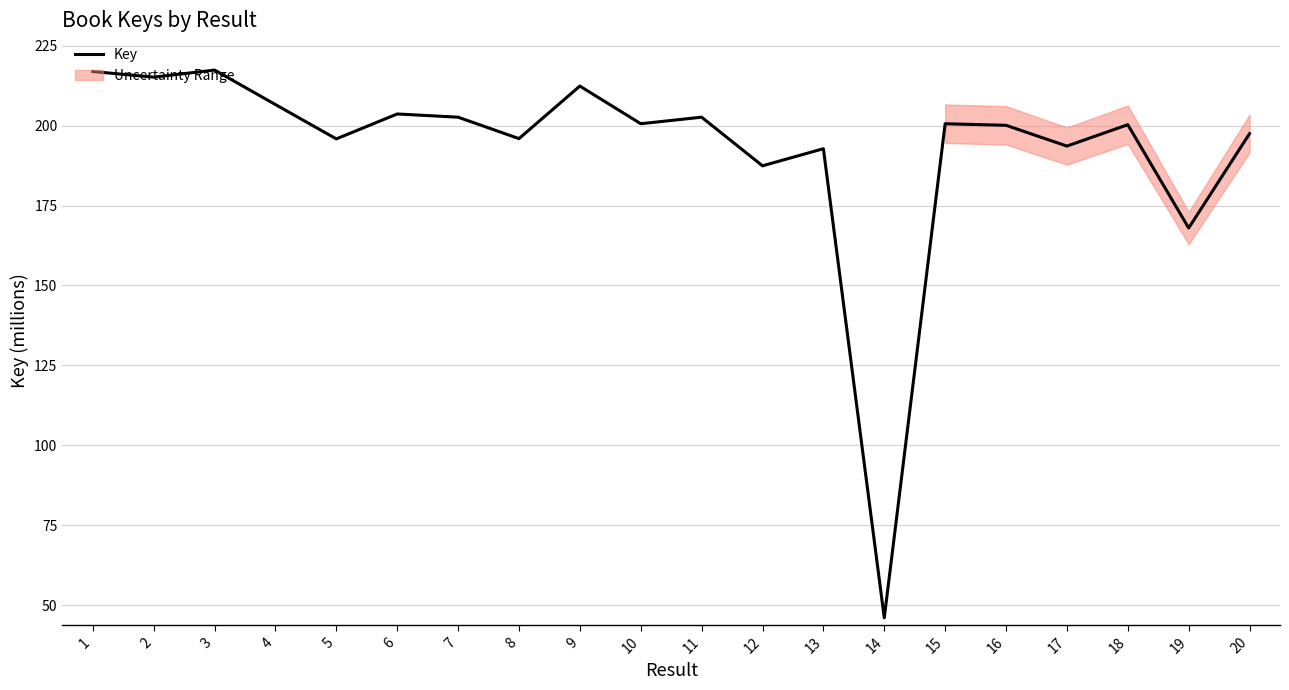

Which category has the lowest value across all series?

14